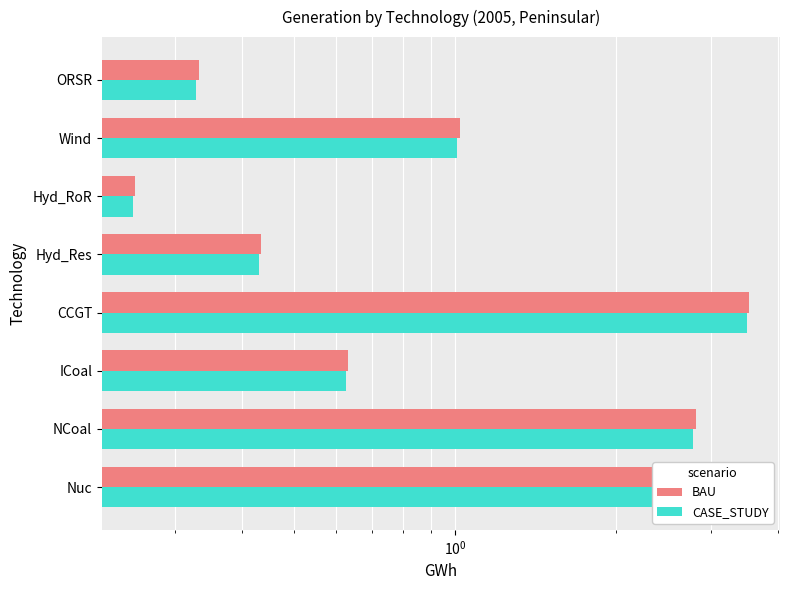

What is the value of the BAU bar at the 8th from the left?

0.3